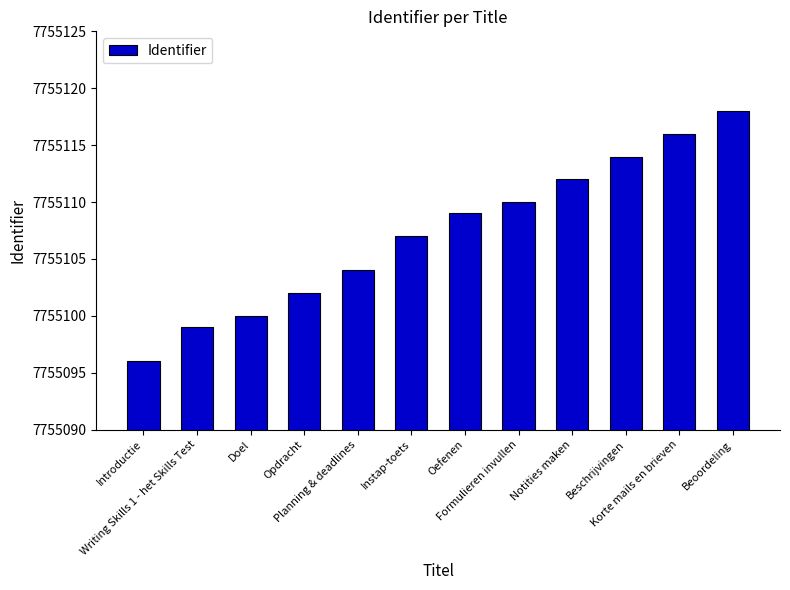

List the labels in order of value, largest first.

Beoordeling, Korte mails en brieven, Beschrijvingen, Notities maken, Formulieren invullen, Oefenen, Instap-toets, Planning & deadlines, Opdracht, Doel, Writing Skills 1 - het Skills Test, Introductie